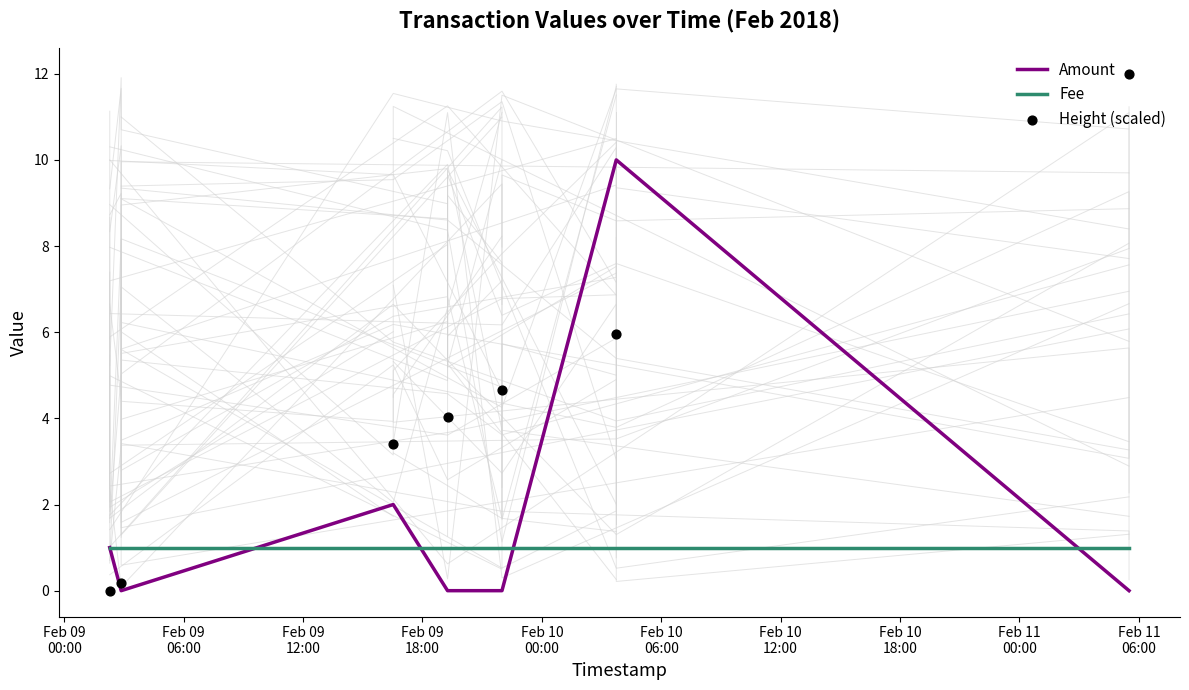

Which series has the largest total across all categories?

Height (scaled)